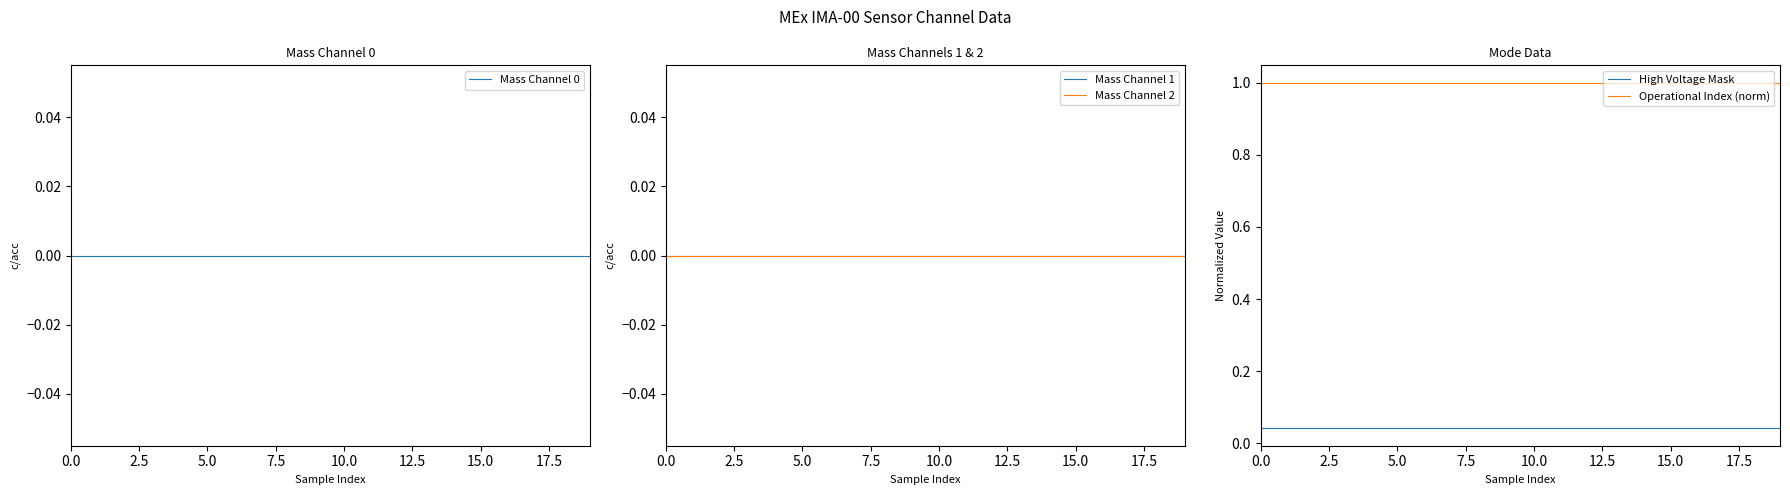

True or false: High Voltage Mask and Operational Index (norm) intersect in this chart.

False